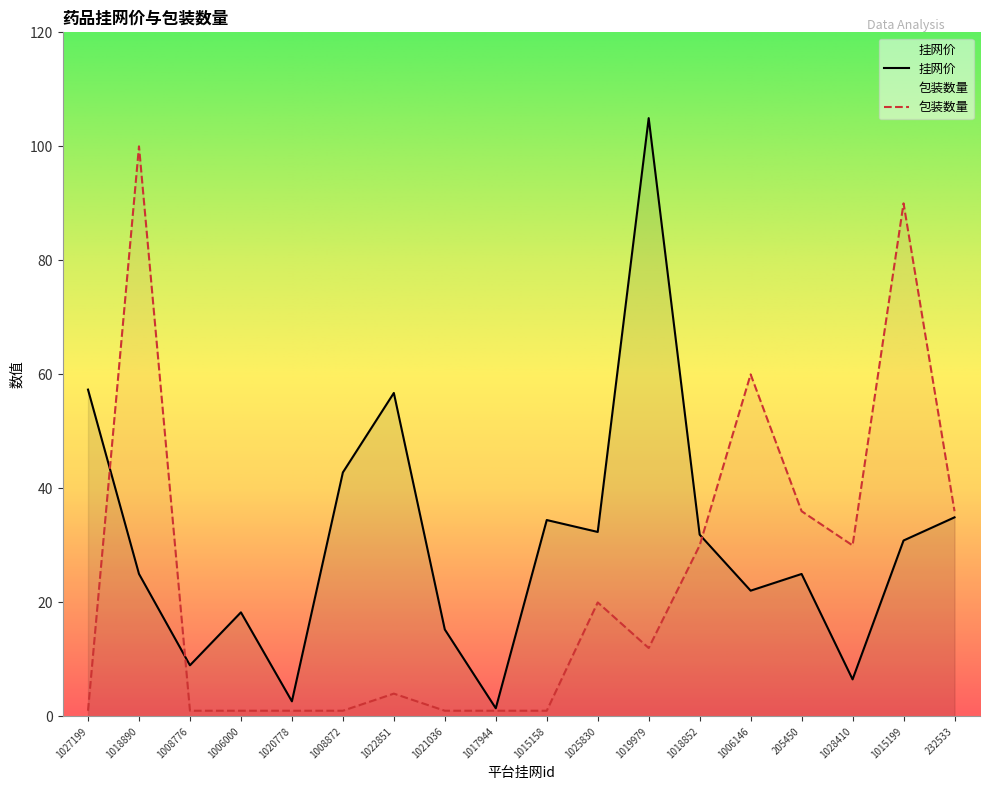

What is the spread (max minus min) of values at 1018890?

75.0